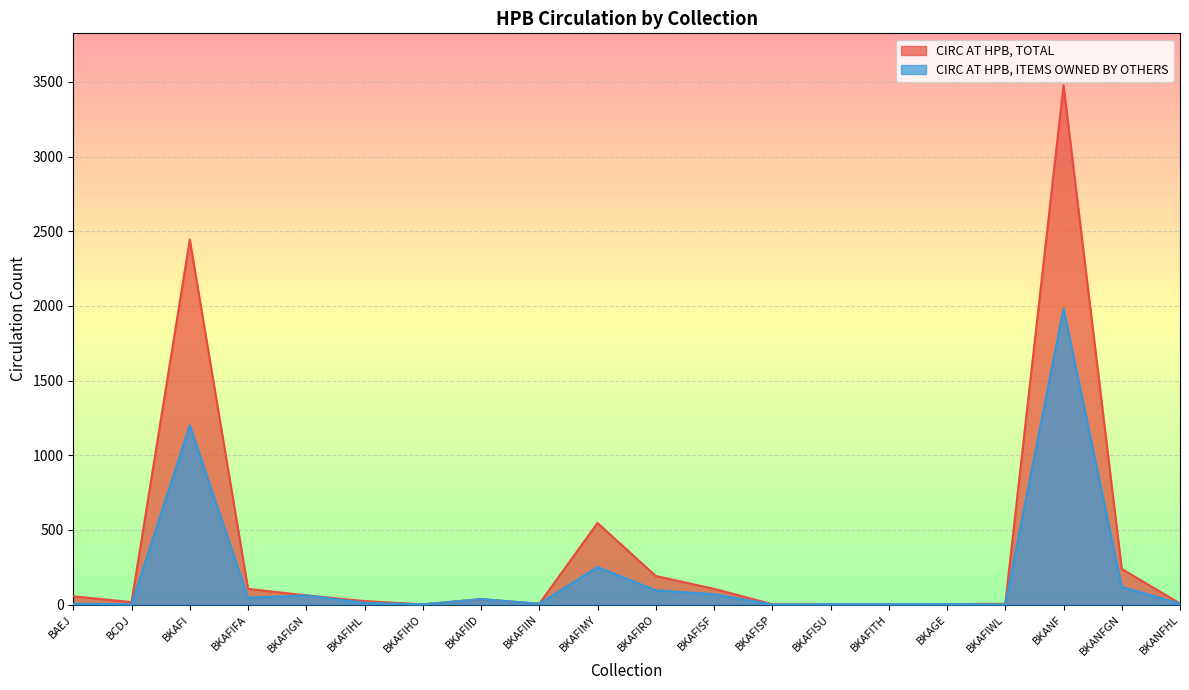

Which category has the lowest value in the CIRC AT HPB, ITEMS OWNED BY OTHERS series?

BKAFISP